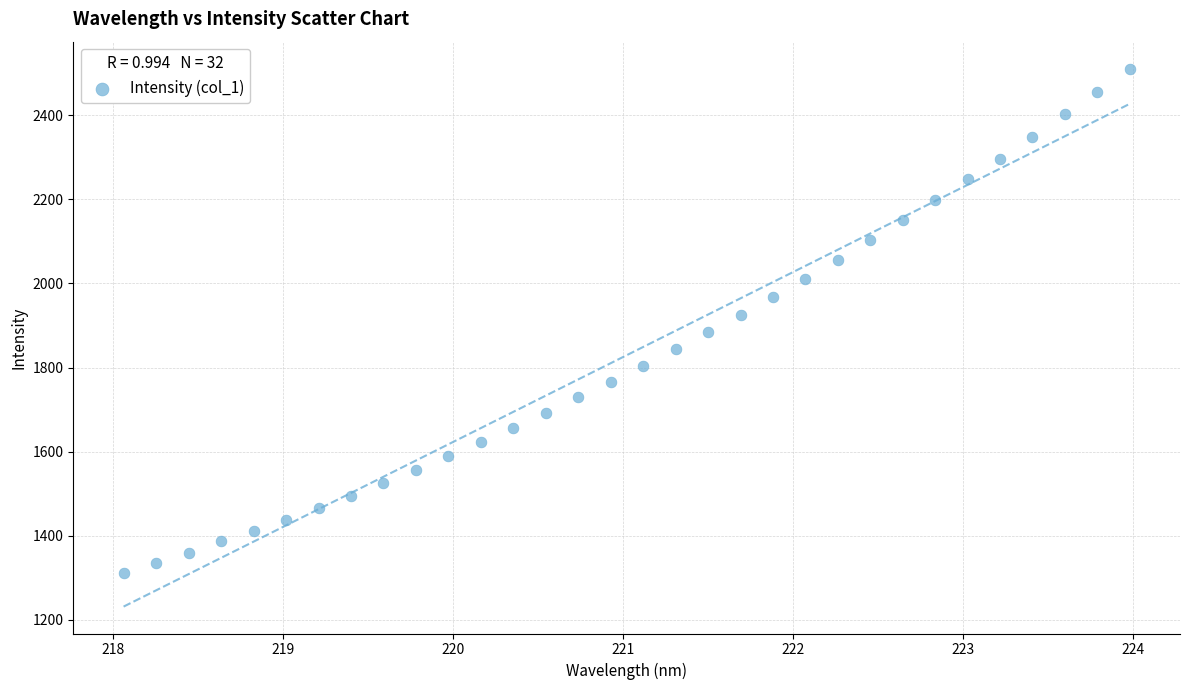

What is the range of X values (max minus min)?

5.9